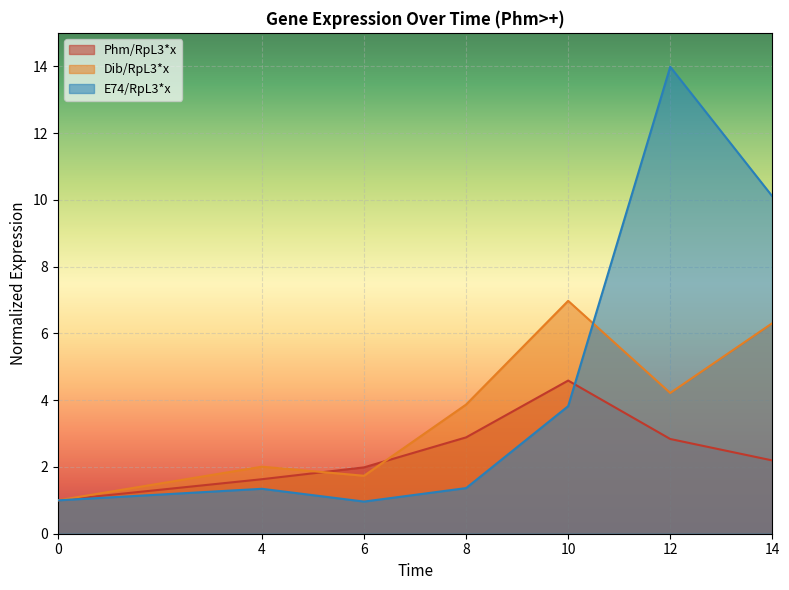

True or false: Phm/RpL3*x has more than 2 points higher than both neighbors.

False